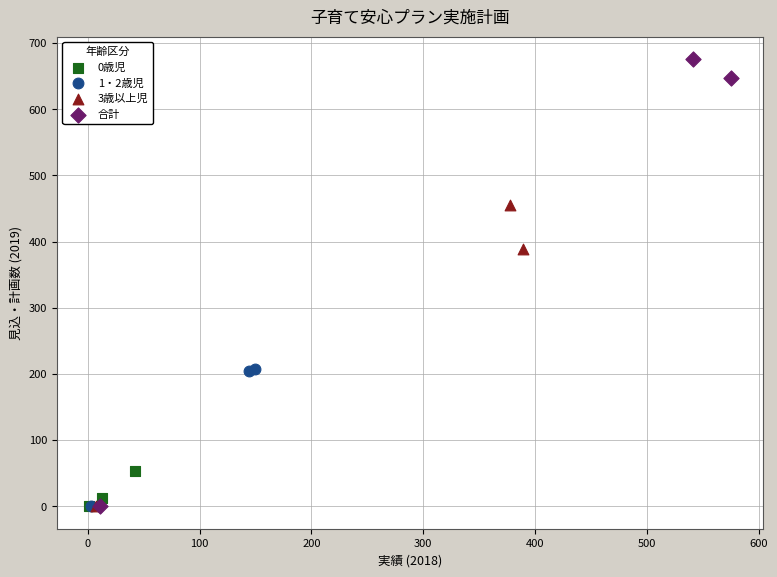

Which series has the largest Y range (max minus min)?

合計